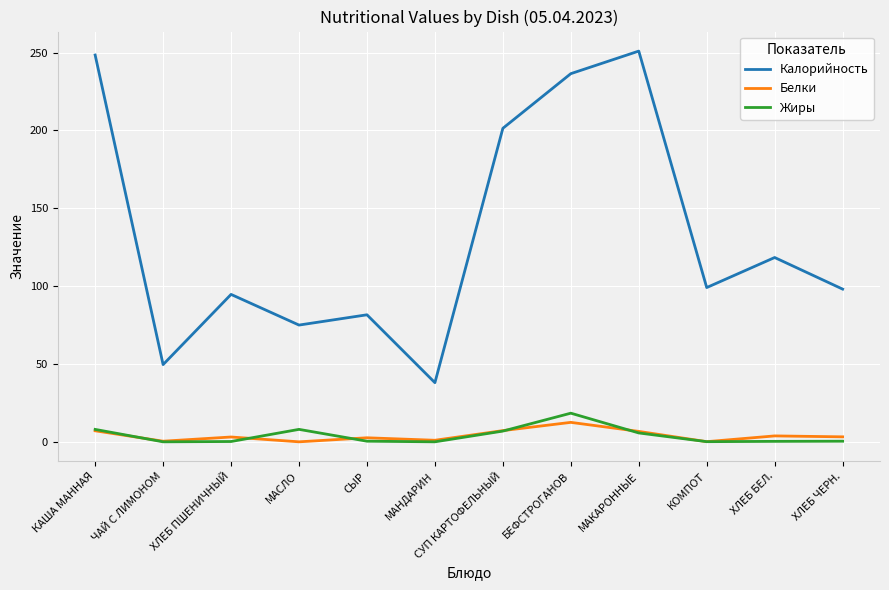

True or false: Калорийность and Белки cross at least once.

False